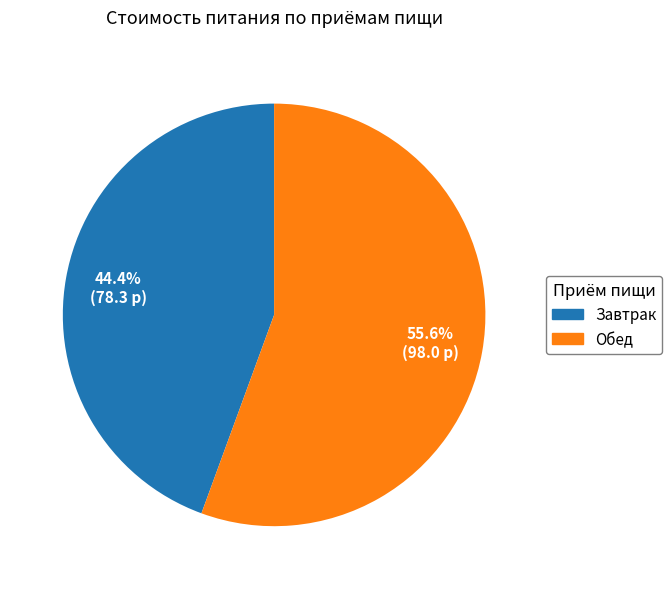

How many slices are in this pie chart?

2